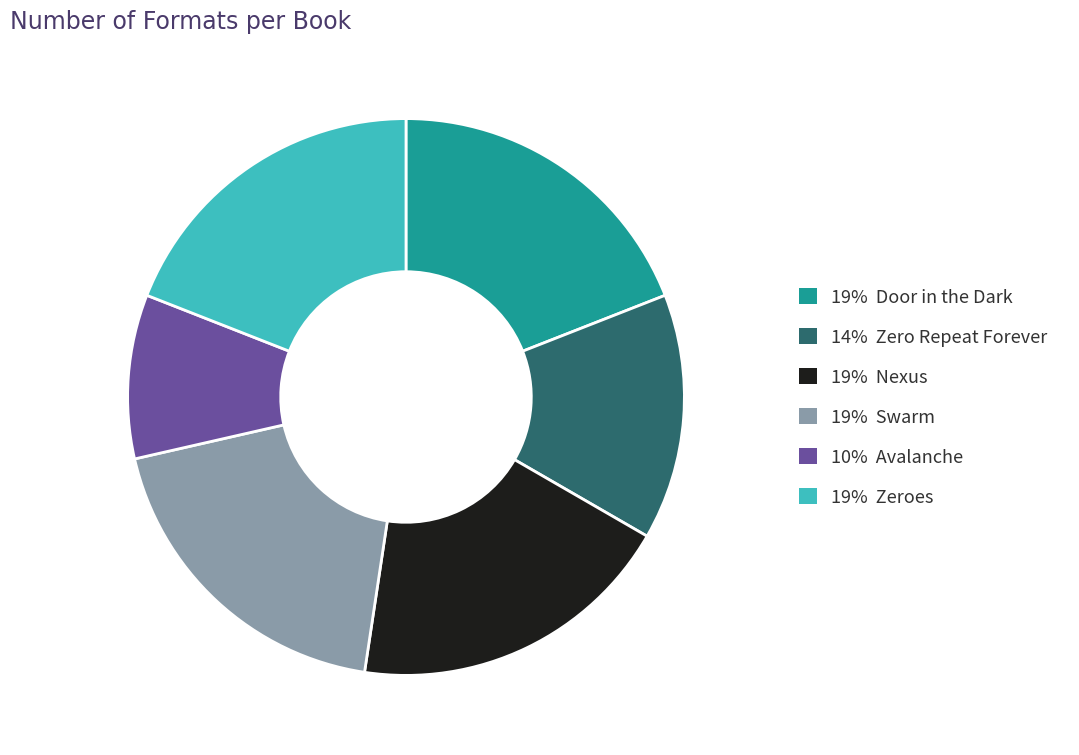

Is there a majority slice in this chart?

No